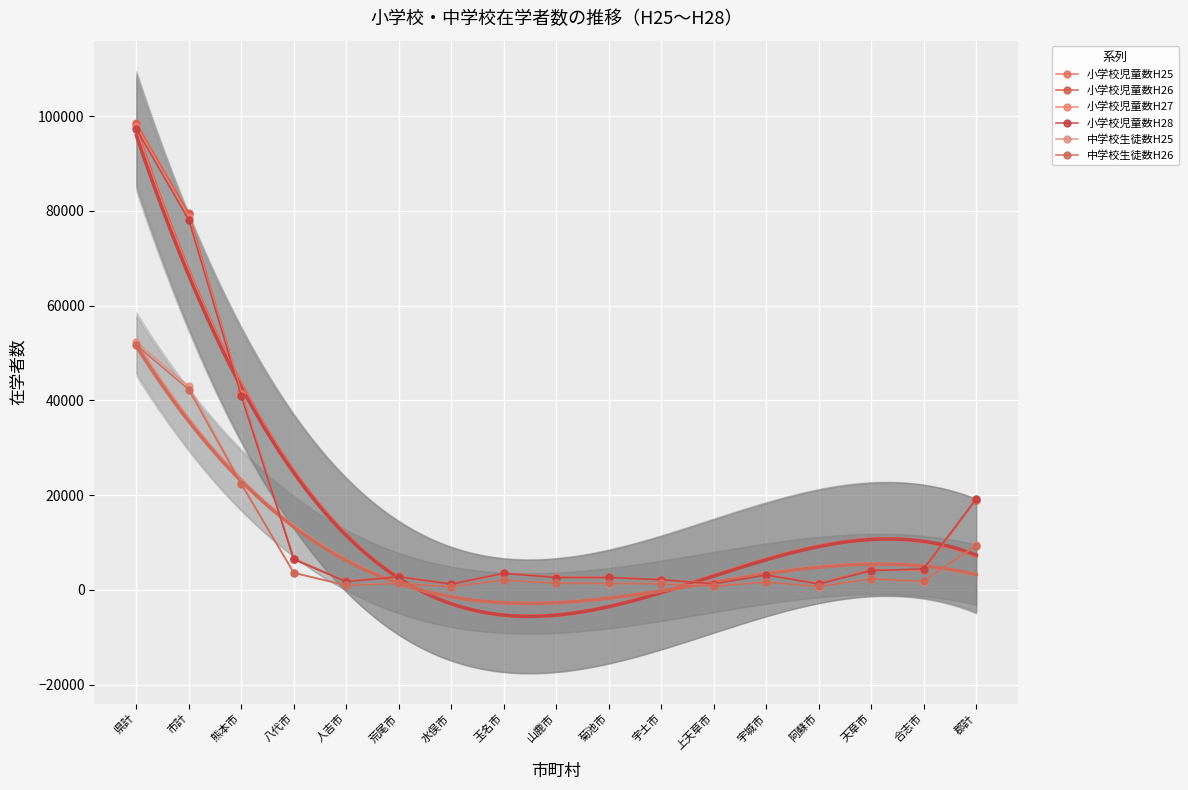

Which series has the largest range (max minus min)?

小学校児童数H25